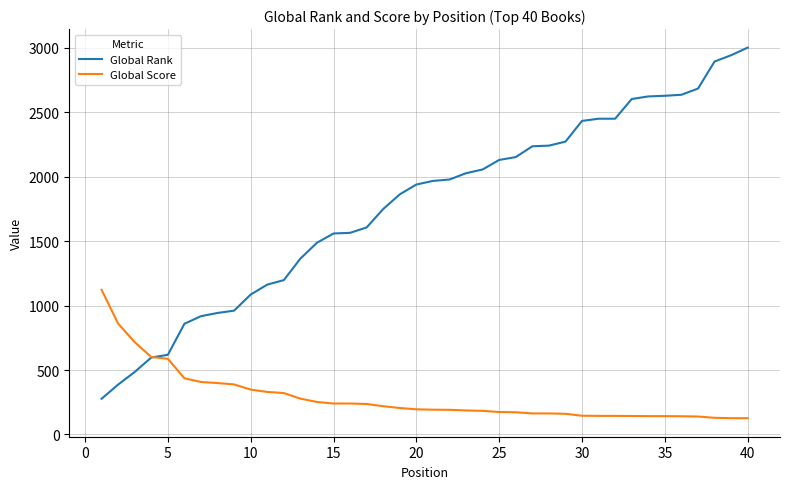

Which series has the largest total across all categories?

Global Rank